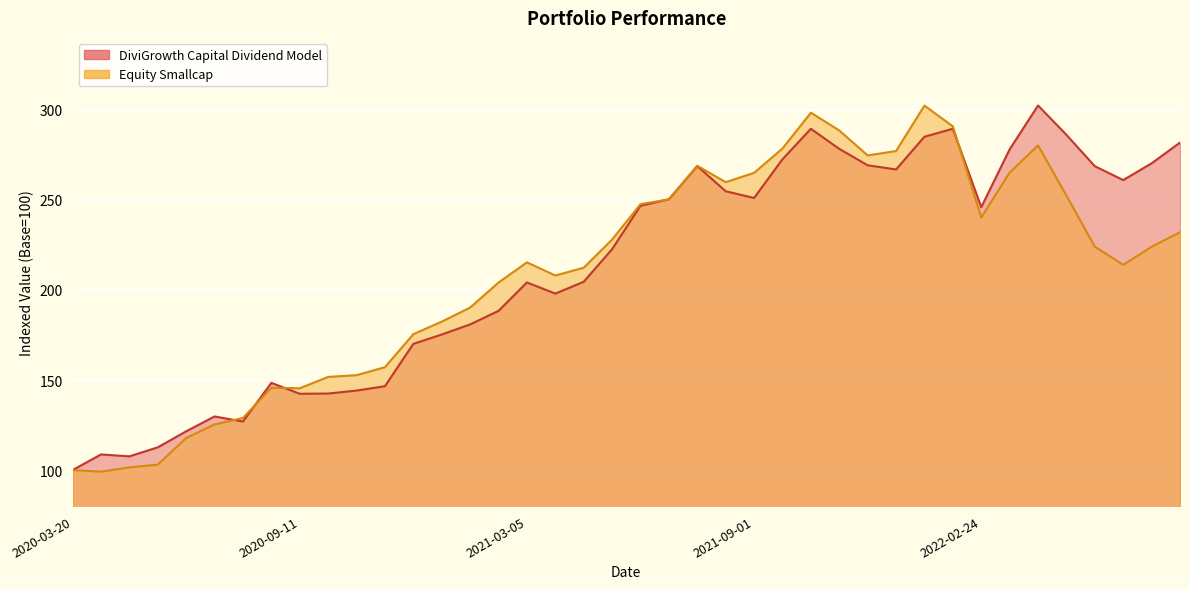

Is the value of Equity Smallcap at 2021-06-07 greater than the value of DiviGrowth Capital Dividend Model at 2020-07-10?

Yes